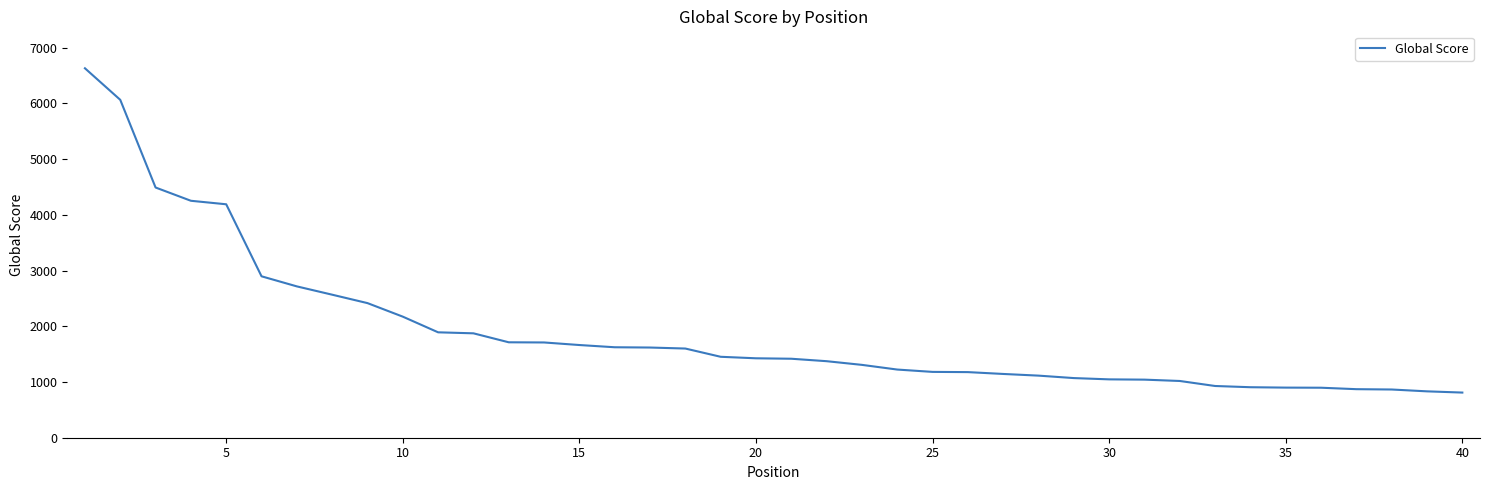

What is the difference between the maximum and minimum values?

5818